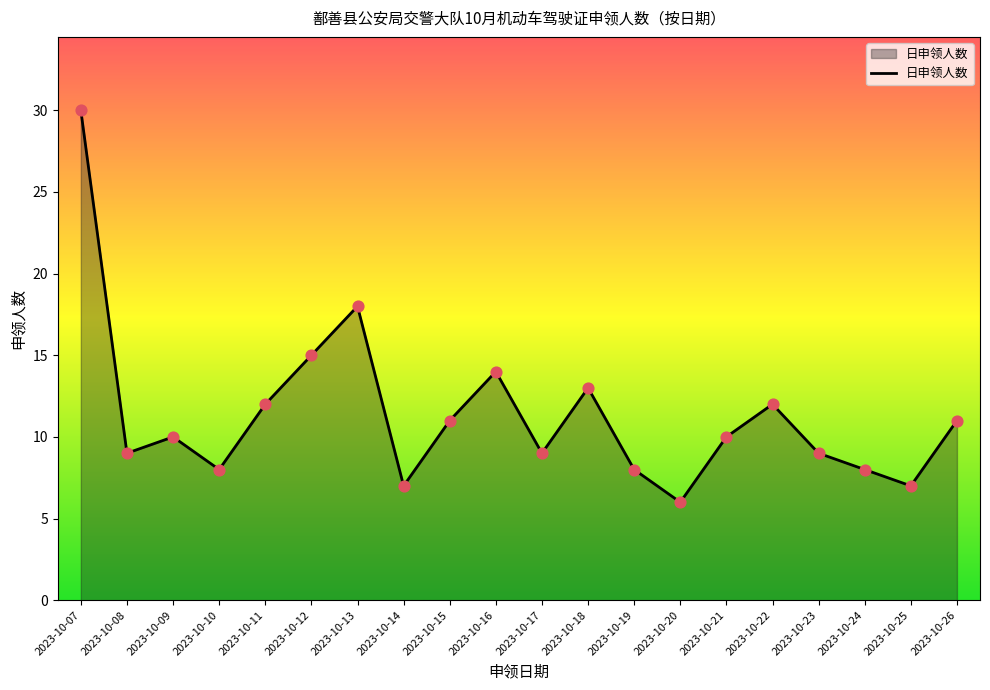

What is the change in value from 2023-10-10 to 2023-10-26?

+3